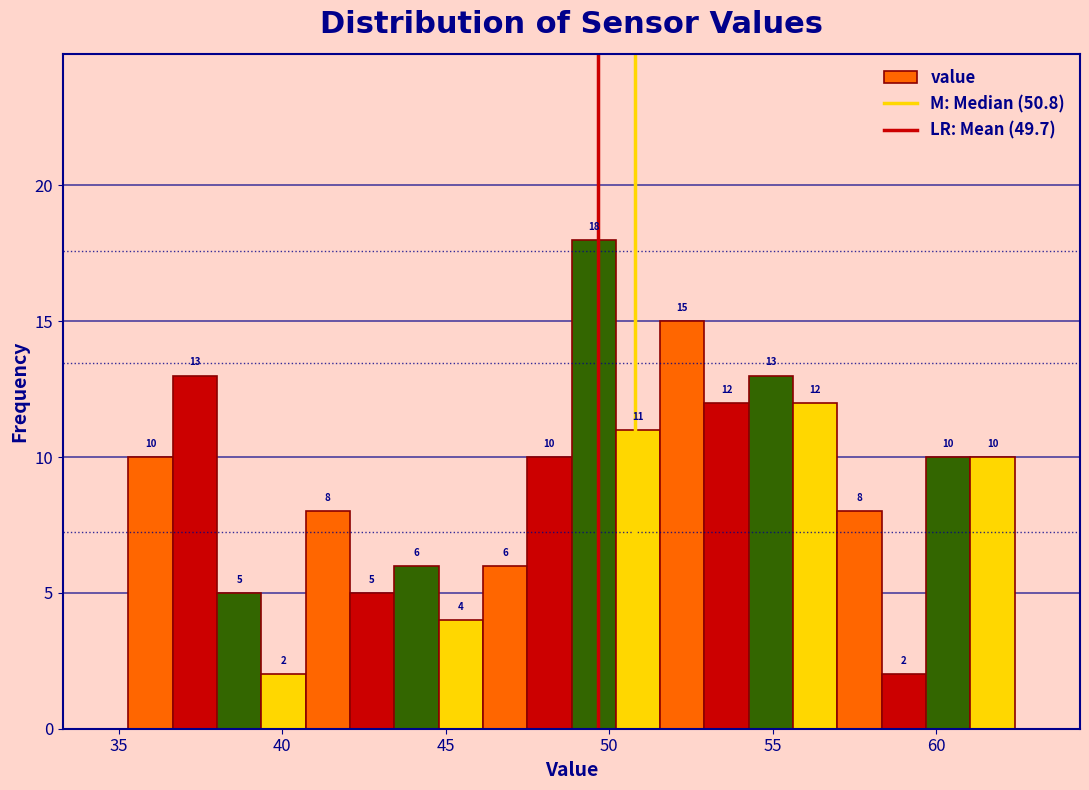

Around what value on the x-axis is the tallest bar? Give the approximate position of its centre, as read against the axis.

49.5